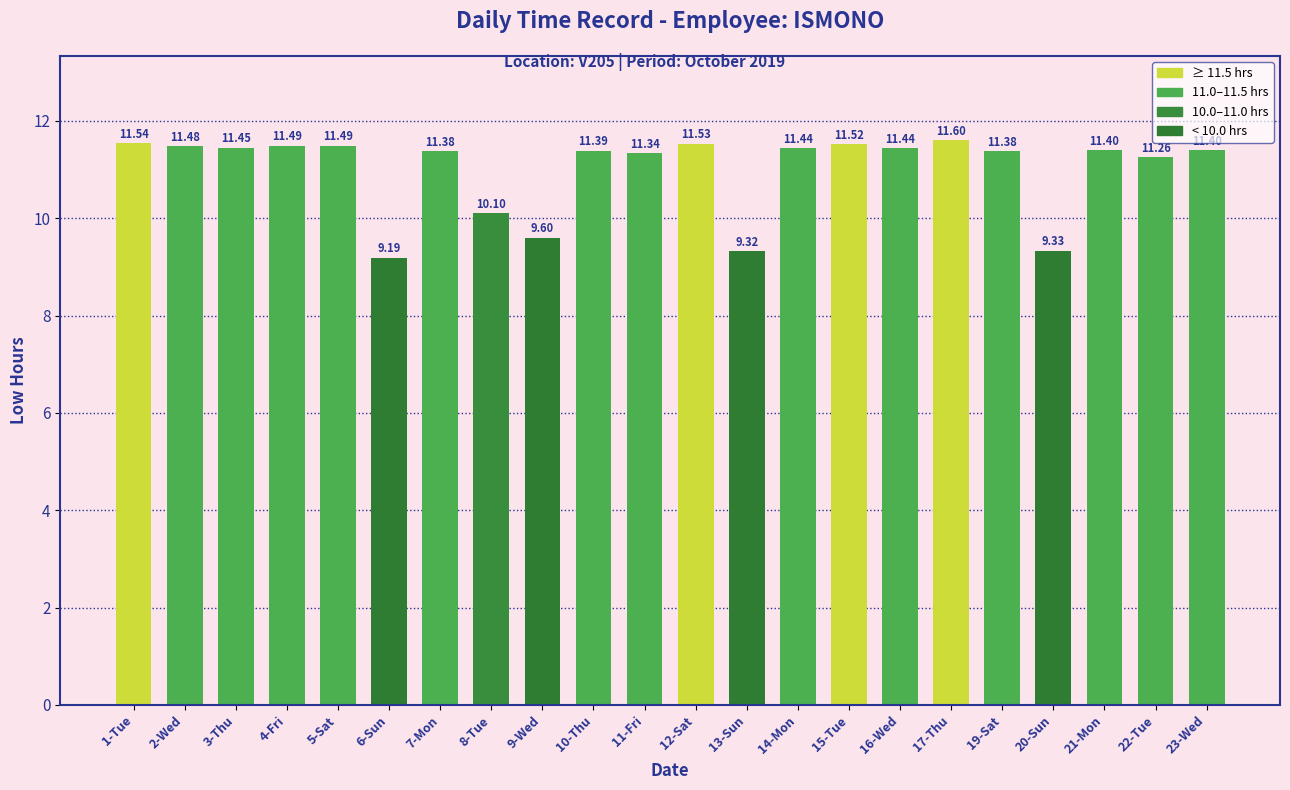

What is the ratio of the value at 13-Sun to the value at 12-Sat?

0.8